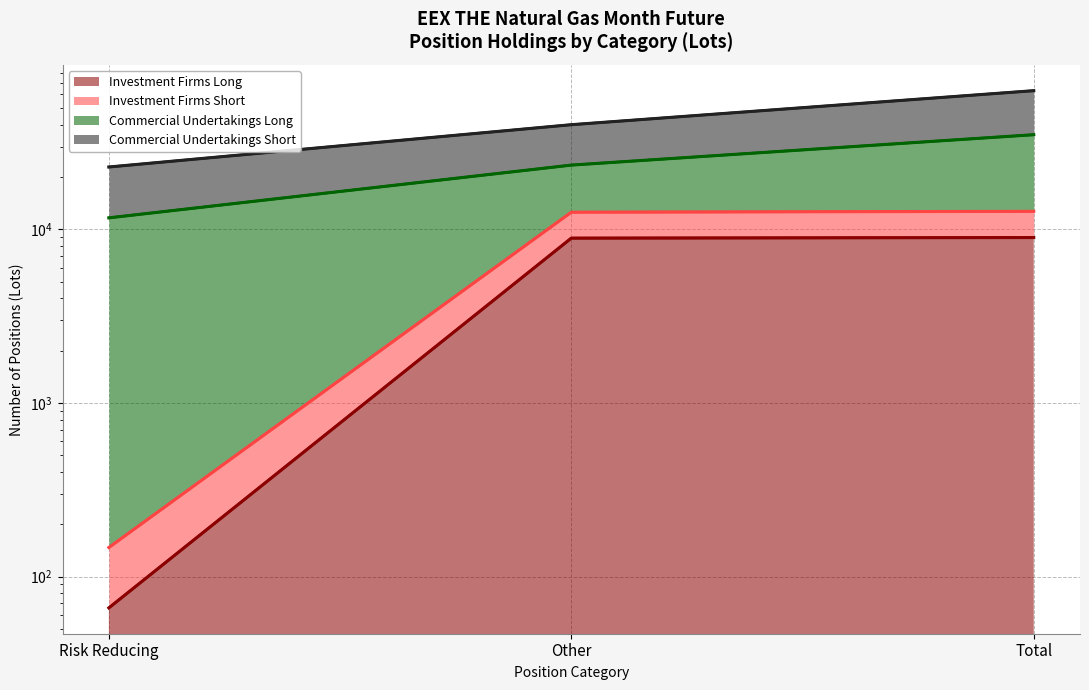

What is the difference between the Commercial Undertakings Short values at Other and Total?

22886